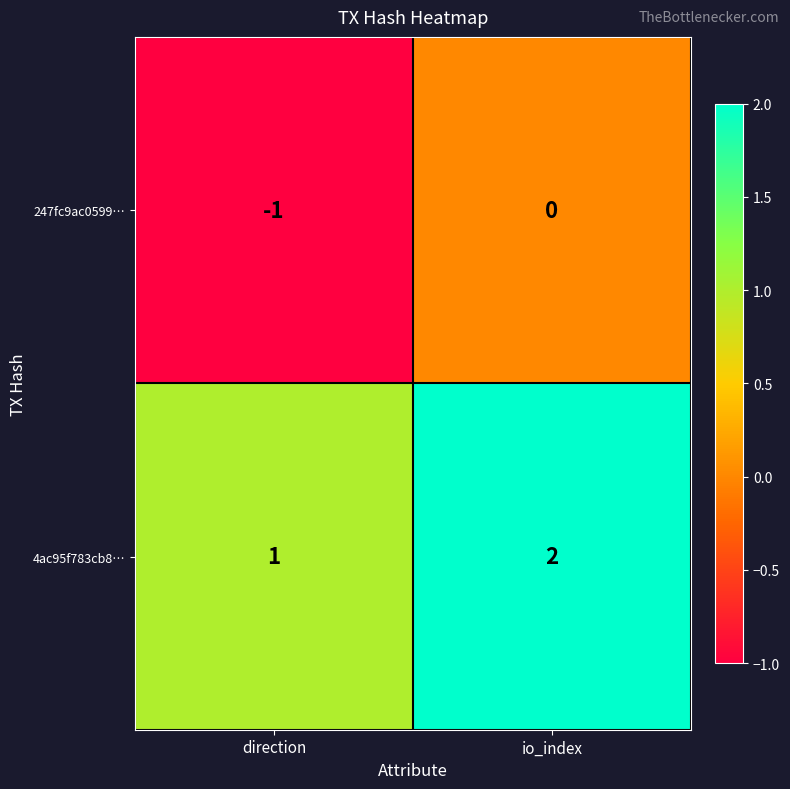

Which label corresponds to the smallest value in the chart?

direction